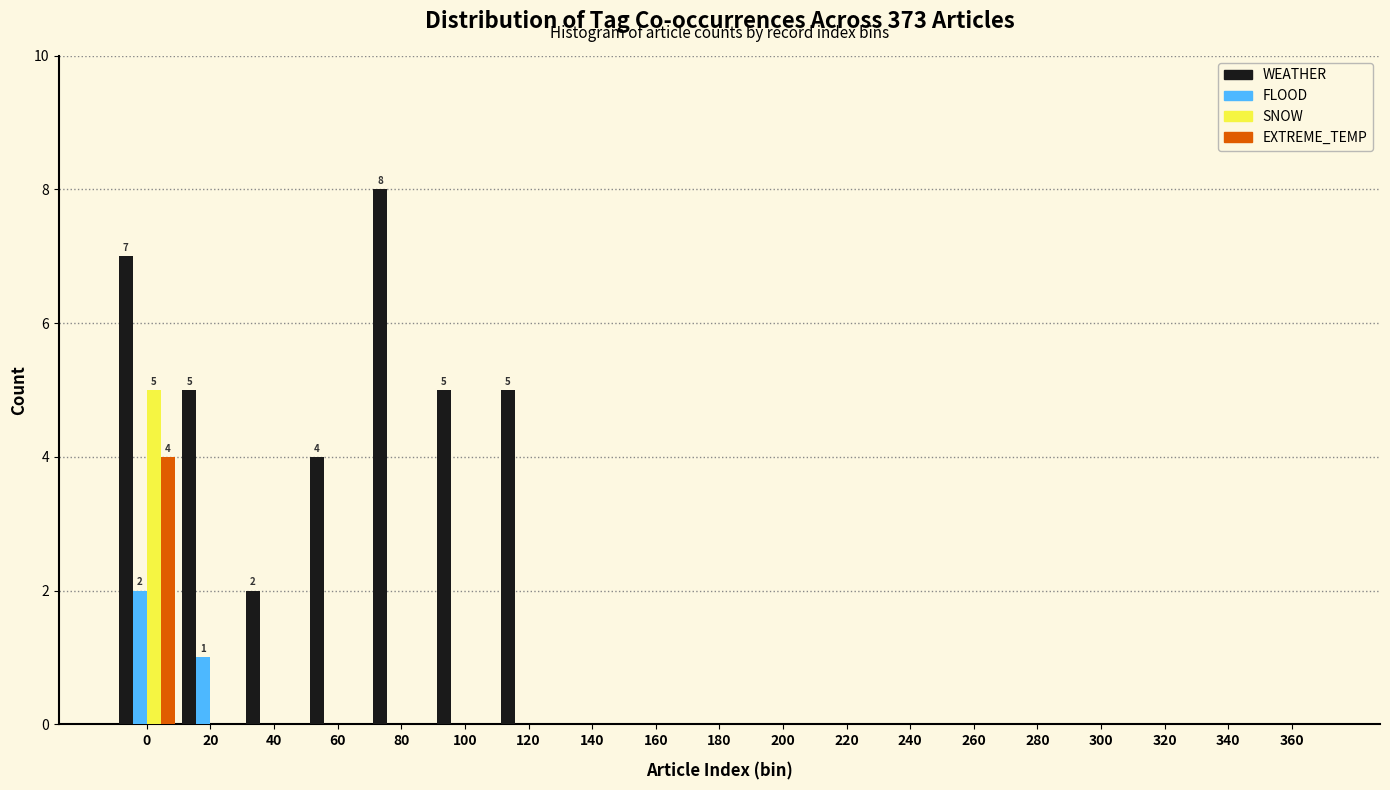

What is the sum of all FLOOD values?

3